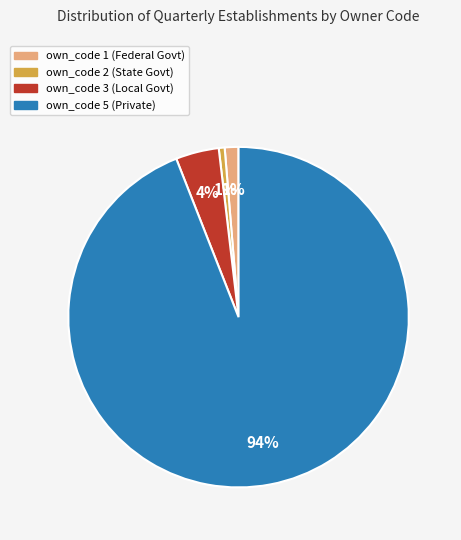

How many slices are in this pie chart?

4